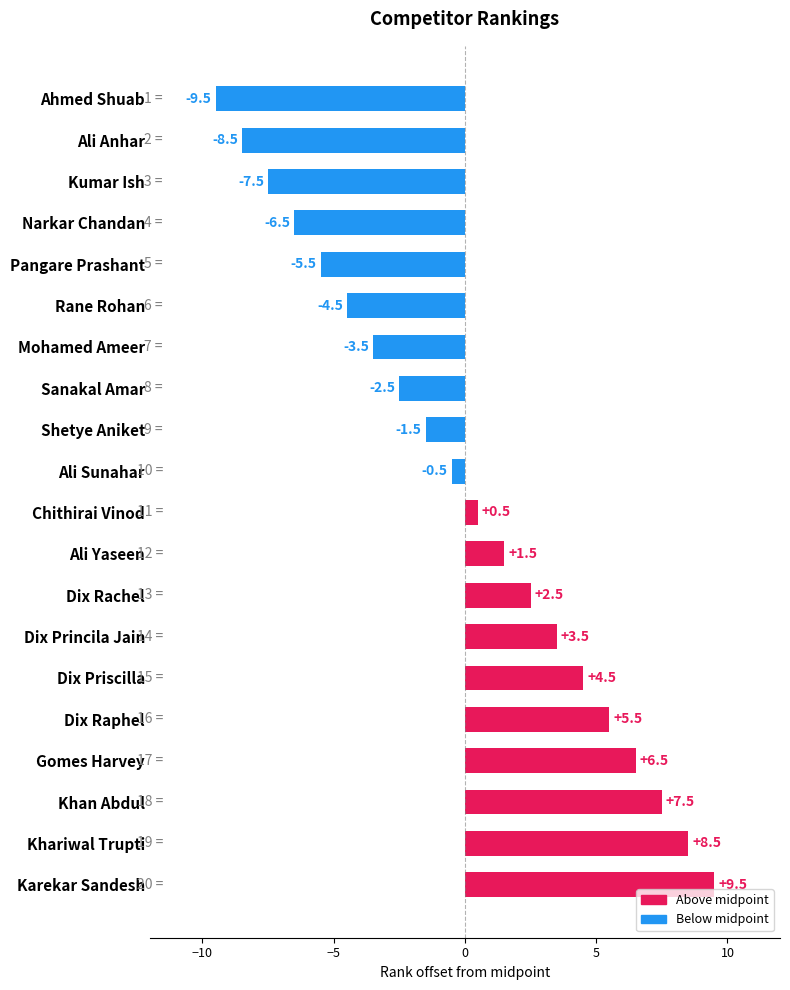

How many values are above zero?

10